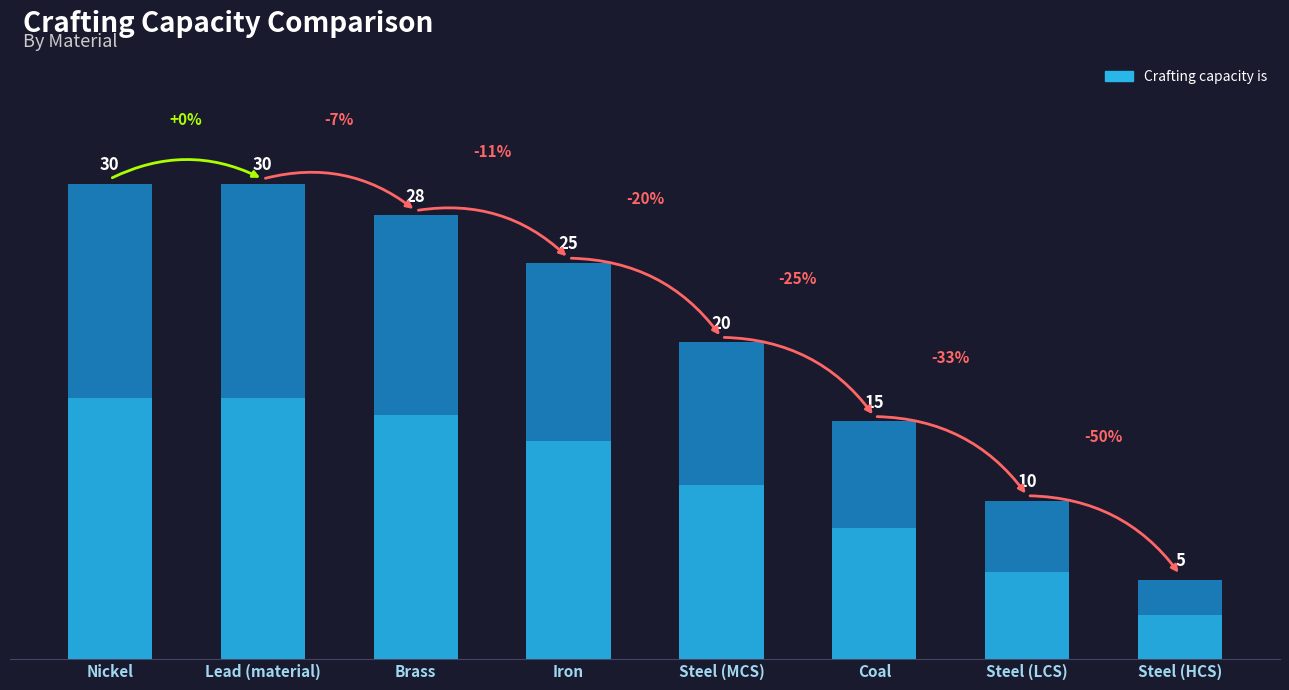

Read the value at Steel (MCS), to the nearest 10.

20